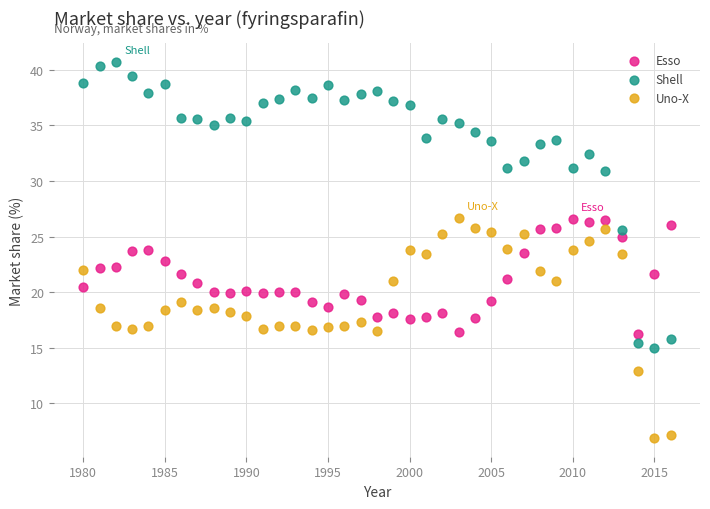

Which series contains the lowest Y value?

Uno-X